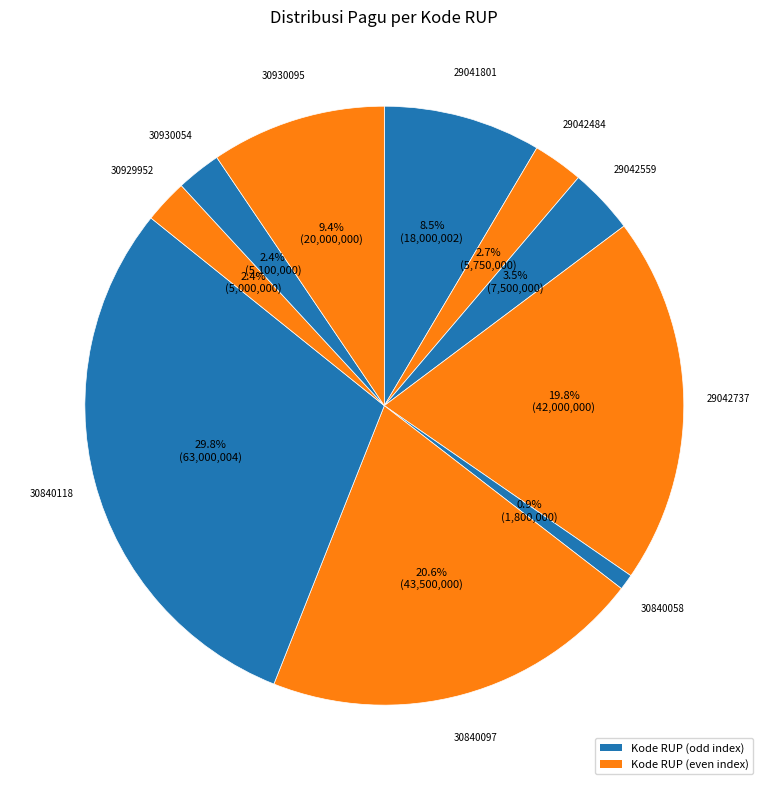

How many slices are in this pie chart?

10